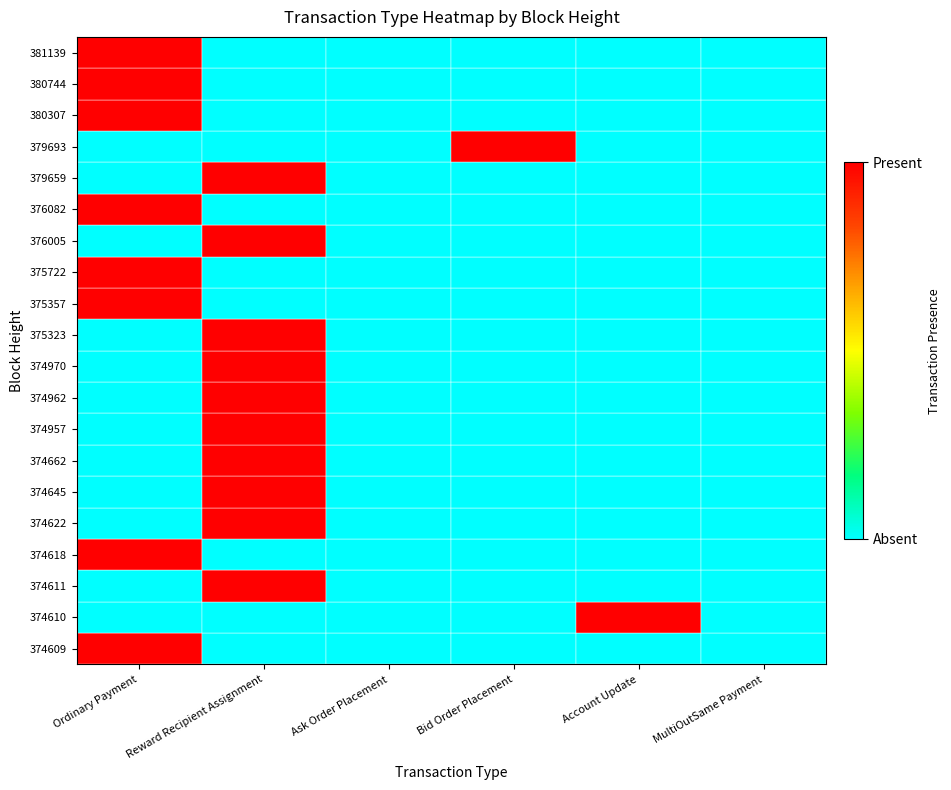

Between Account Update and Bid Order Placement, which is larger?

Account Update